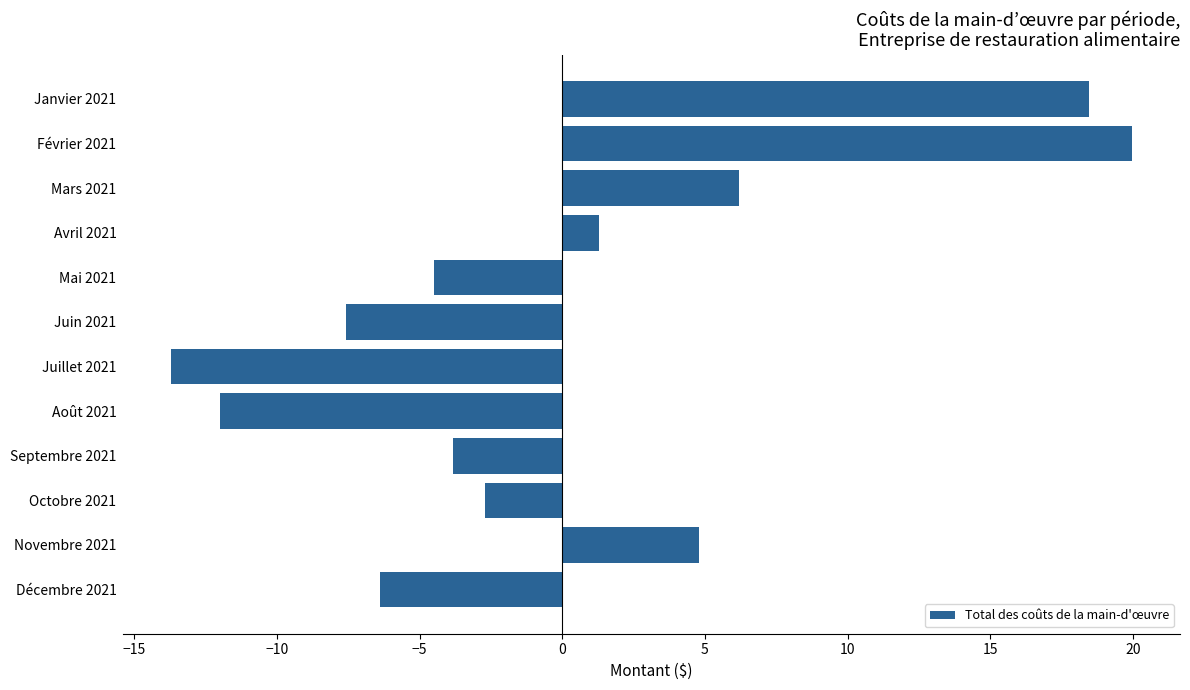

Rank the categories by value from highest to lowest.

Février 2021, Janvier 2021, Mars 2021, Novembre 2021, Avril 2021, Octobre 2021, Septembre 2021, Mai 2021, Décembre 2021, Juin 2021, Août 2021, Juillet 2021